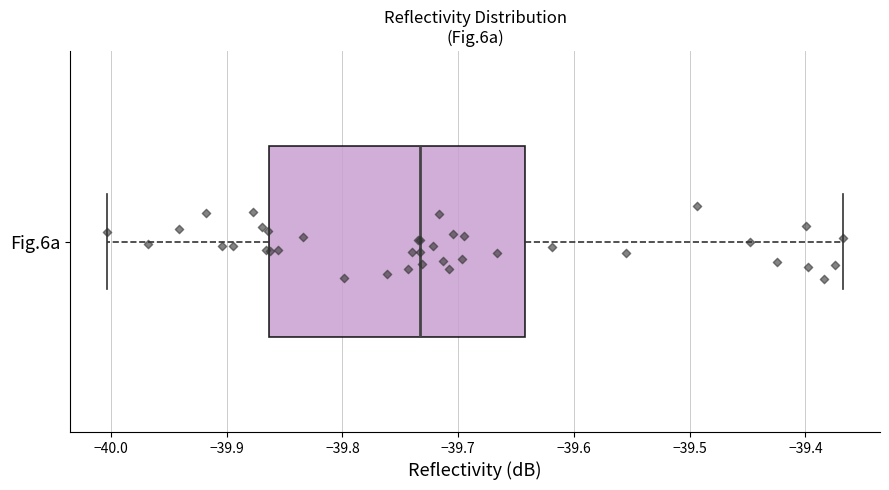

Read this box plot against the x-axis: the position of the median line, the range covered by the box, and the ends of both whiskers. The values are not printed on the chart, so give them approximately, as read against the axis.

median -39.73, box -39.86 to -39.64, whiskers -40.00 to -39.37